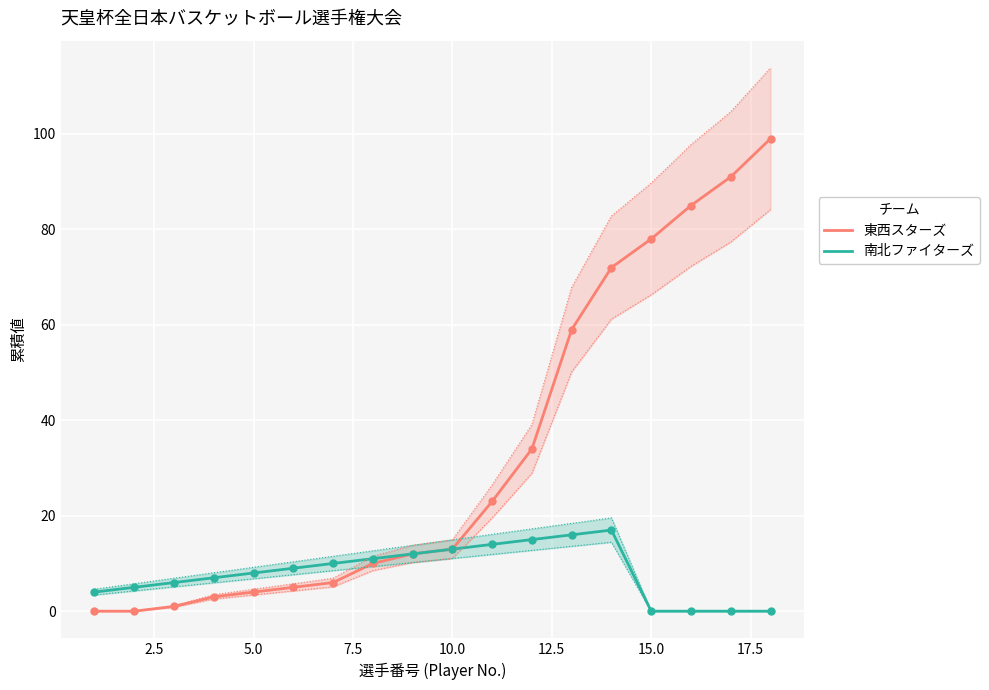

True or false: 東西スターズ has a value of 20 at 10.0.

False